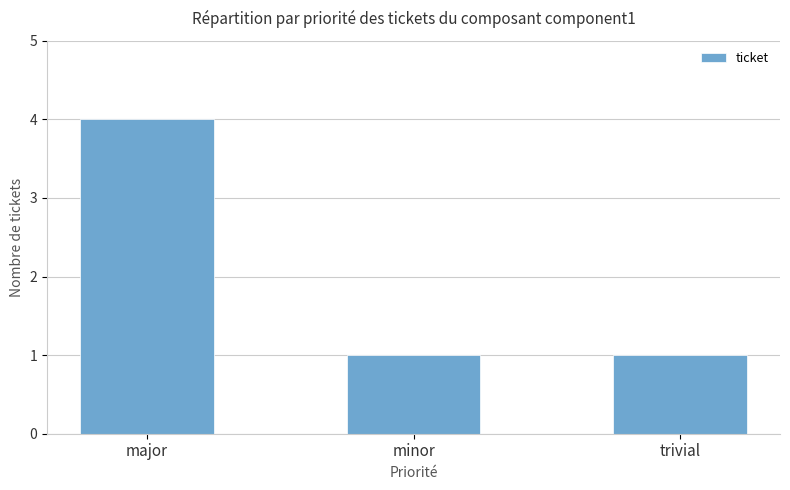

Approximately how many times larger is the value at minor compared to trivial?

1.0